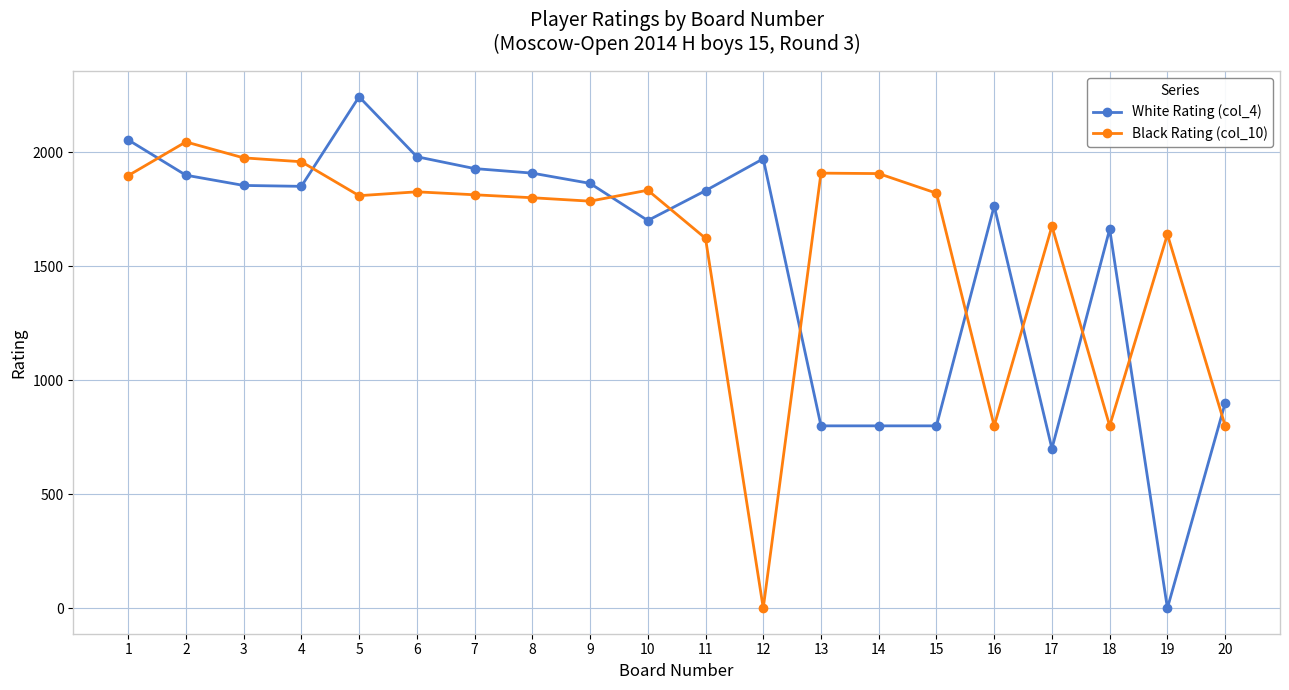

What is the value of the White Rating (col_4) point at the 7th from the left?

1929